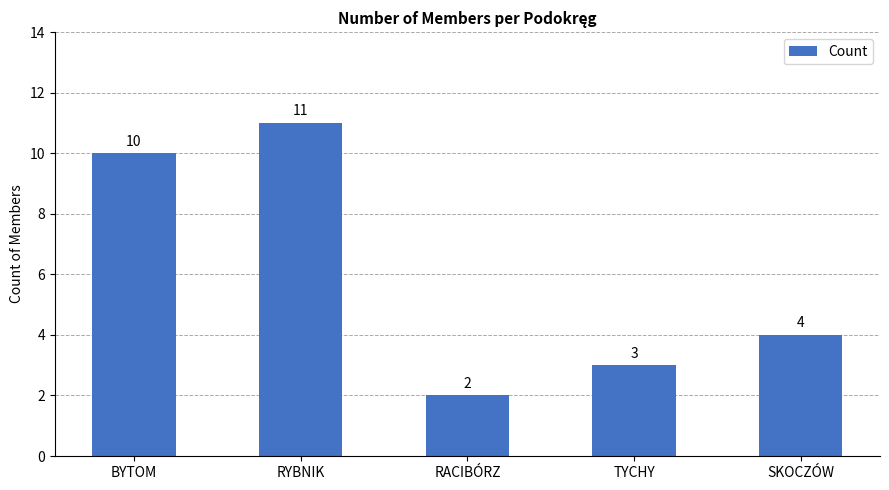

How many data points does each series have?

5